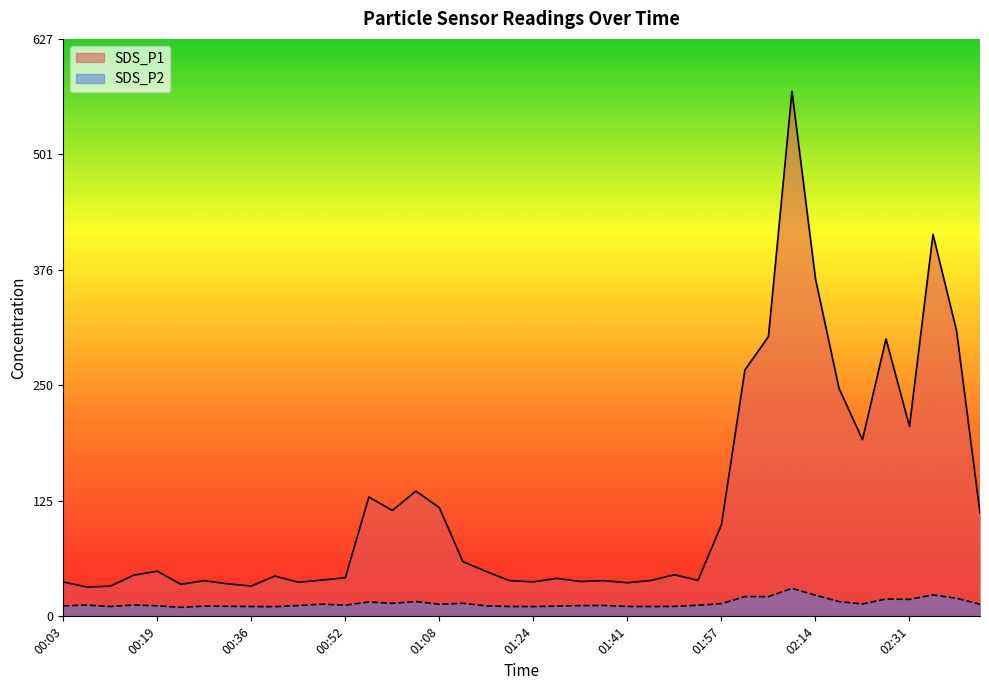

Reading left to right, what are all the values shown in this chart?

SDS_P1: 00:03=37.3	00:07=31.9	00:11=32.7	00:15=44.7	00:19=49.0	00:23=34.8	00:27=38.7	00:31=35.3	00:36=32.9	00:40=43.7	00:44=37.0	00:48=39.3	00:52=41.9	00:56=129.5	01:00=115.0	01:04=136.0	01:08=118.0	01:12=59.5	01:16=48.6	01:20=38.7	01:24=37.5	01:28=41.2	01:32=37.8	01:36=38.8	01:41=36.5	01:45=38.9	01:49=45.2	01:53=39.0	01:57=99.4	02:01=267.6	02:05=303.8	02:09=570.1	02:14=366.7	02:18=247.8	02:22=191.8	02:27=301.3	02:31=206.3	02:35=414.9	02:39=310.4	02:43=112.5
SDS_P2: 00:03=11.4	00:07=12.2	00:11=10.7	00:15=12.3	00:19=11.5	00:23=9.8	00:27=11.1	00:31=10.9	00:36=10.7	00:40=10.5	00:44=11.7	00:48=13.2	00:52=12.2	00:56=15.6	01:00=14.1	01:04=16.1	01:08=13.1	01:12=14.2	01:16=11.3	01:20=10.7	01:24=10.6	01:28=11.1	01:32=11.7	01:36=11.8	01:41=10.7	01:45=10.6	01:49=10.8	01:53=12.0	01:57=13.8	02:01=21.5	02:05=21.4	02:09=30.4	02:14=22.9	02:18=16.0	02:22=13.4	02:27=18.8	02:31=18.4	02:35=23.3	02:39=19.6	02:43=13.2